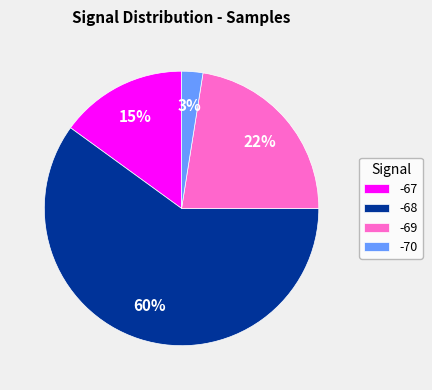

What is the ratio of the value at -69 to the value at -68?

0.4